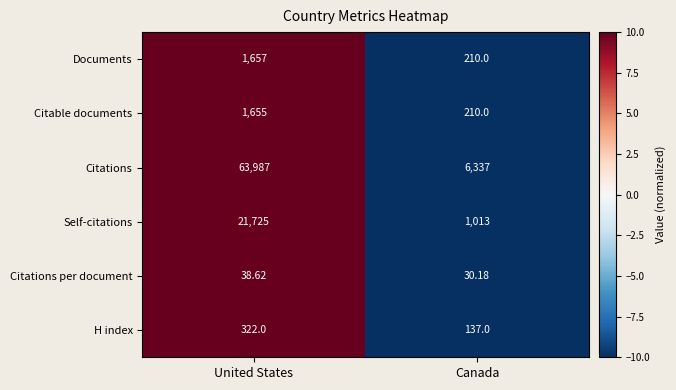

How many data points in Citable documents are less than 1655?

1